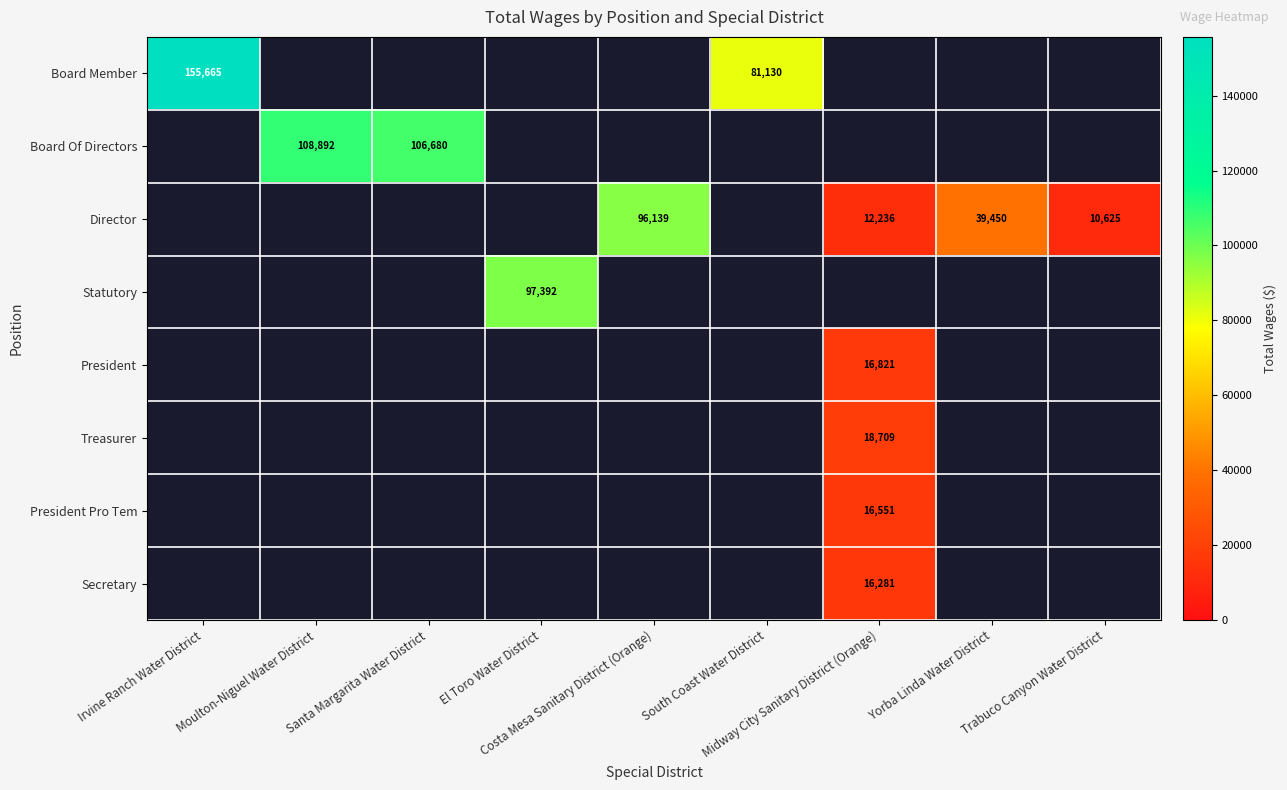

Which category has the highest value across all series?

Irvine Ranch Water District